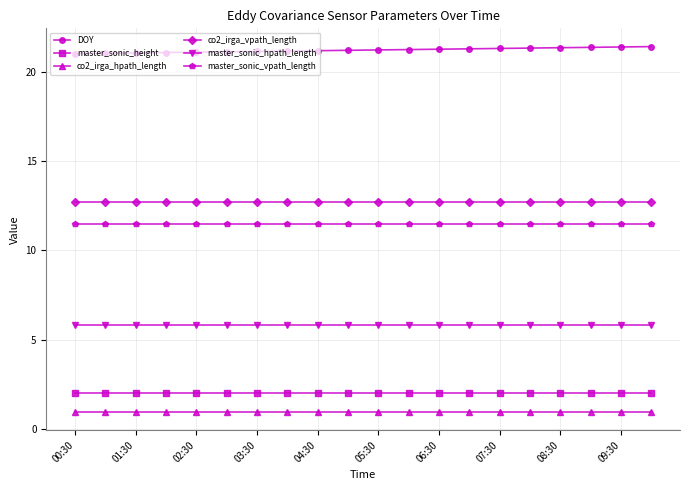

List the series in order of their peak value, lowest first.

co2_irga_hpath_length, master_sonic_height, master_sonic_hpath_length, master_sonic_vpath_length, co2_irga_vpath_length, DOY